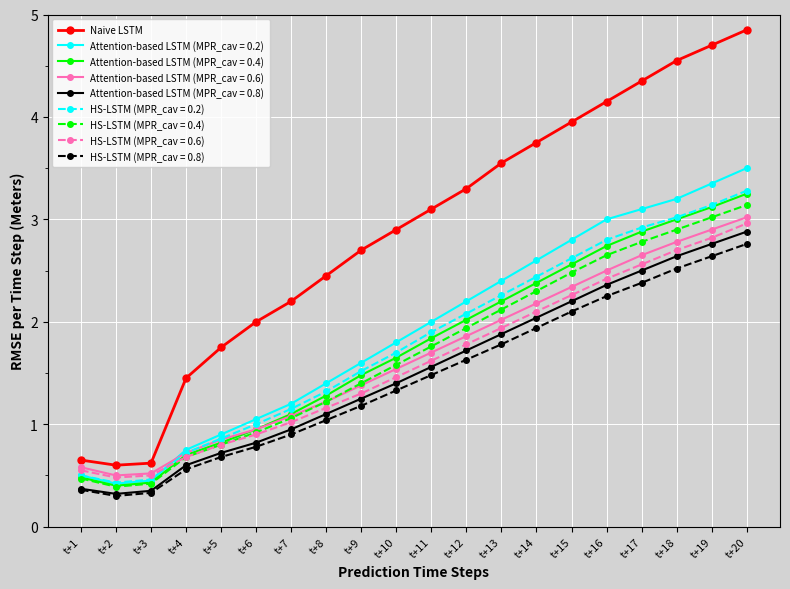

What is the spread (max minus min) of values at t+16?

1.9